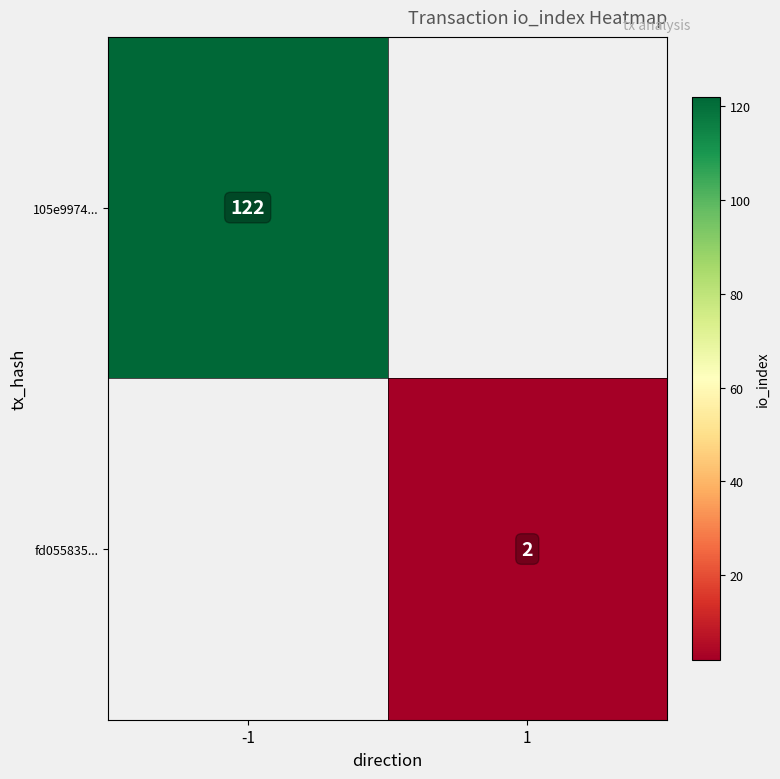

The 105e9974... series shows 62 at -1. True or false?

False